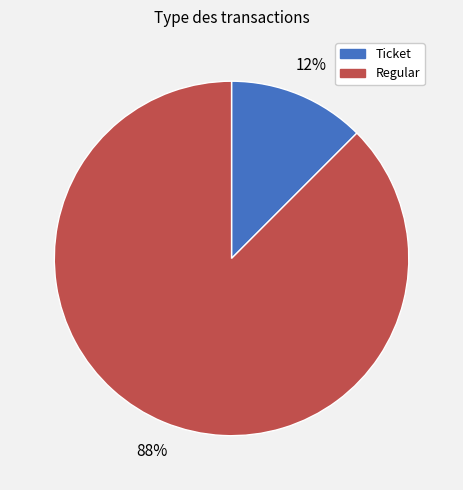

How many segments does this pie chart have?

2